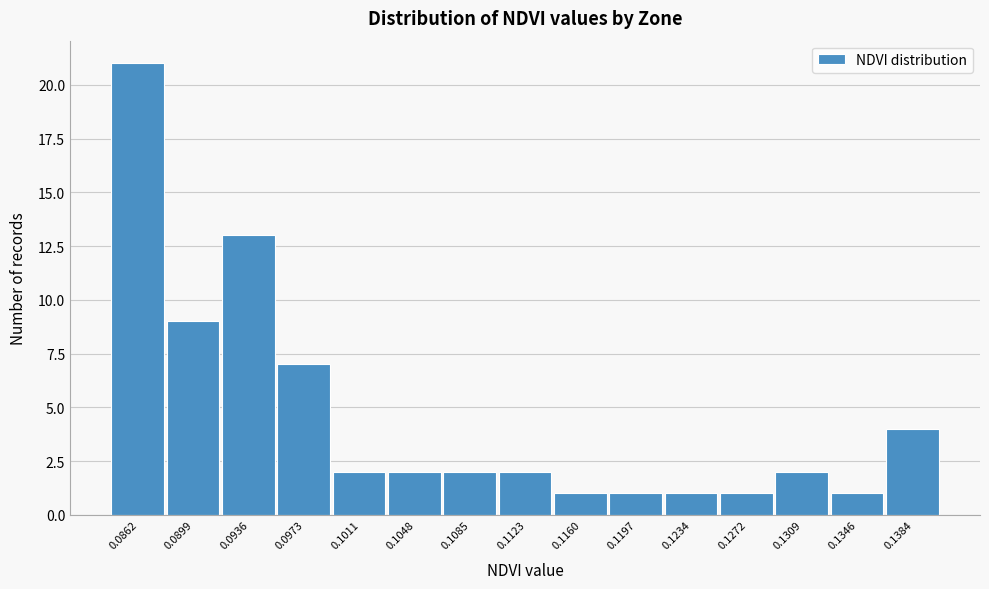

Reading right to left, extract all data points from this chart.

4	1	2	1	1	1	1	2	2	2	2	7	13	9	21